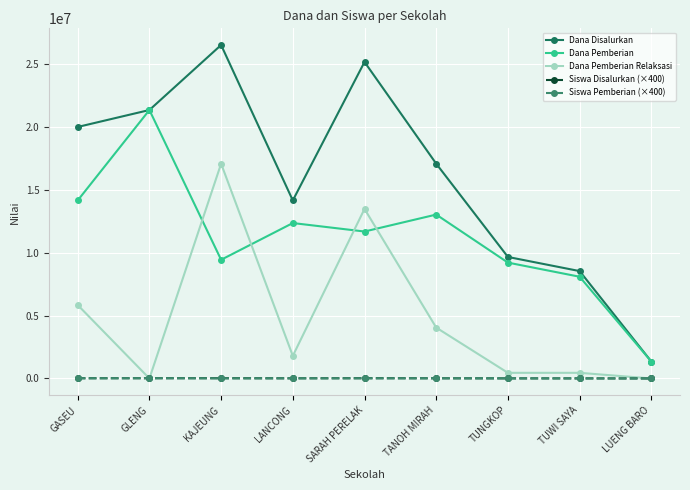

What is the highest value of the Dana Disalurkan series?

26550000